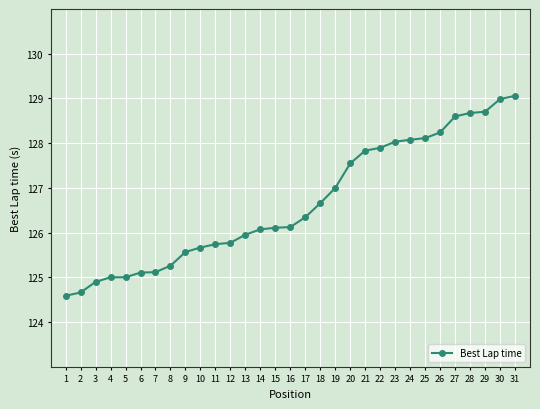

What is the maximum value shown in the chart?

129.1